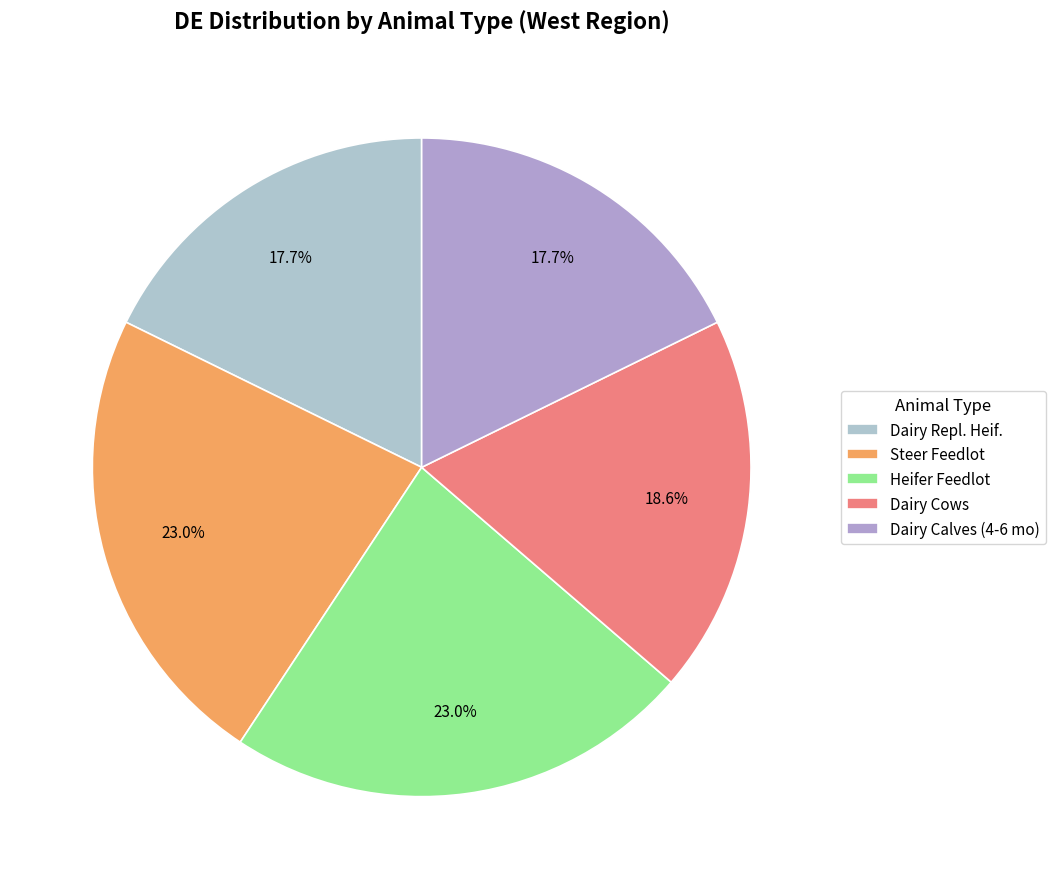

How many slices are in this pie chart?

5